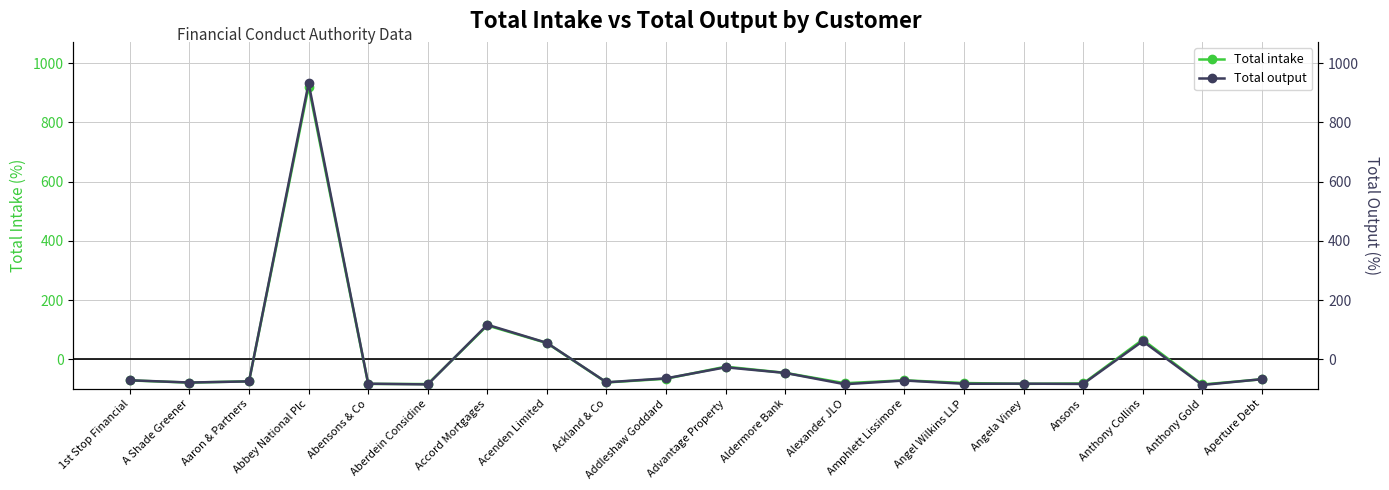

Which category has the highest value across all series?

Abbey National Plc